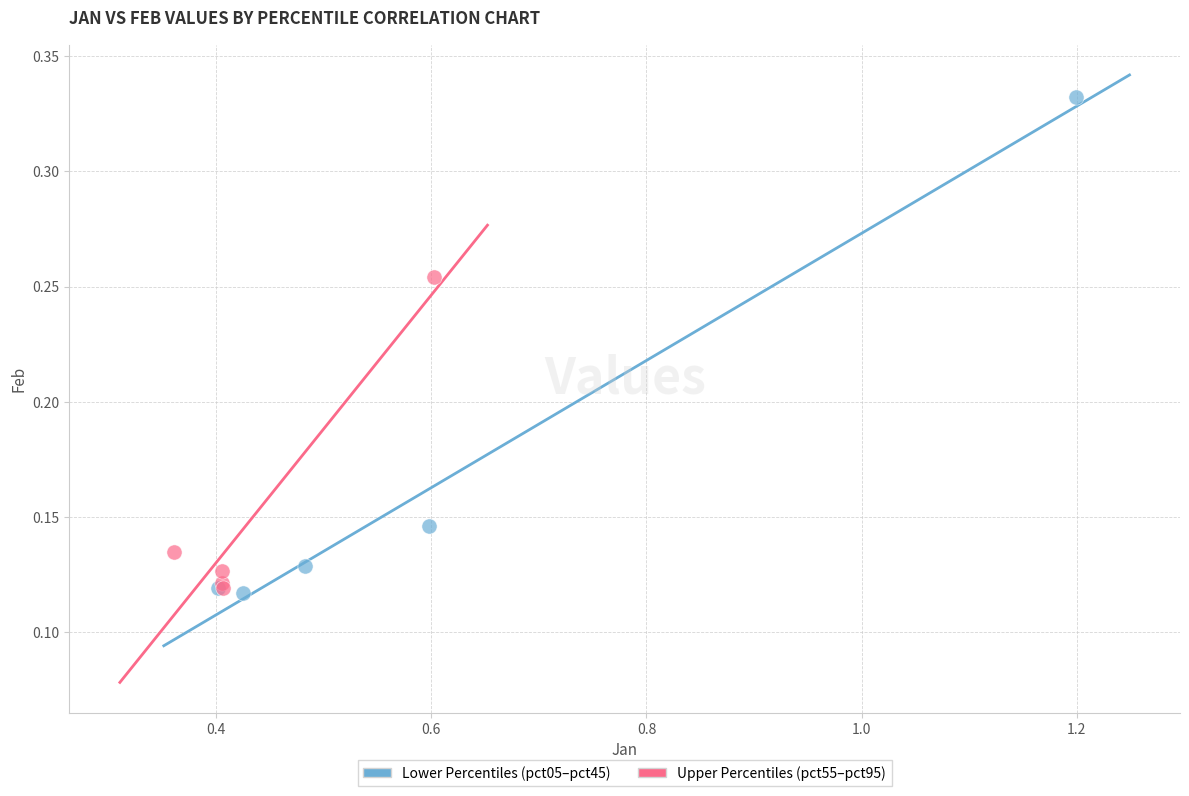

Which series contains the highest Y value?

Lower Percentiles (pct05–pct45)